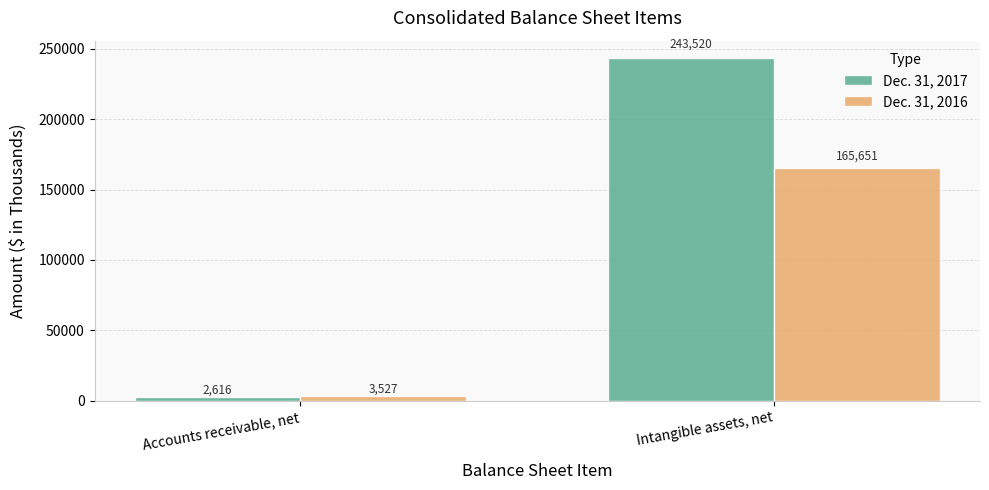

Rank the categories by Dec. 31, 2017 value from highest to lowest.

Intangible assets, net, Accounts receivable, net